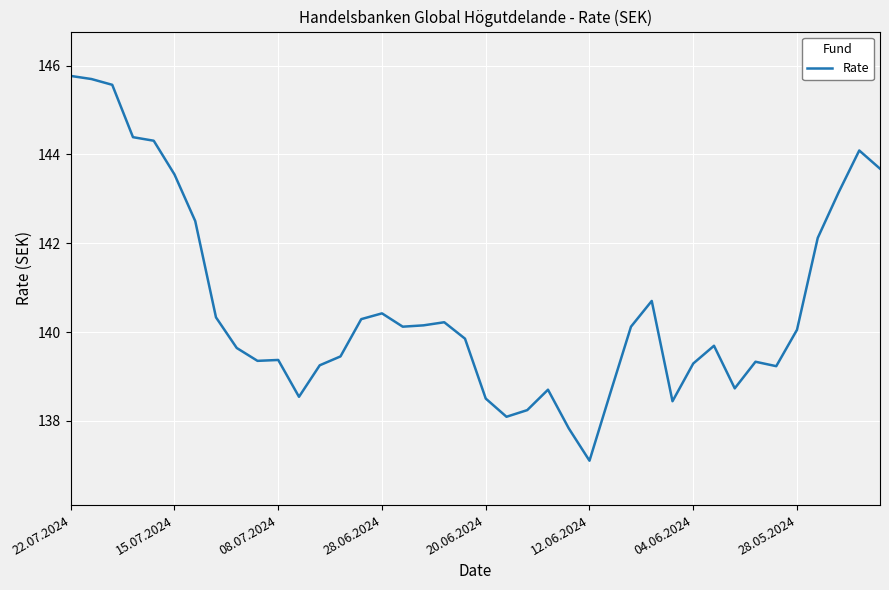

What is the smallest value displayed?

137.1